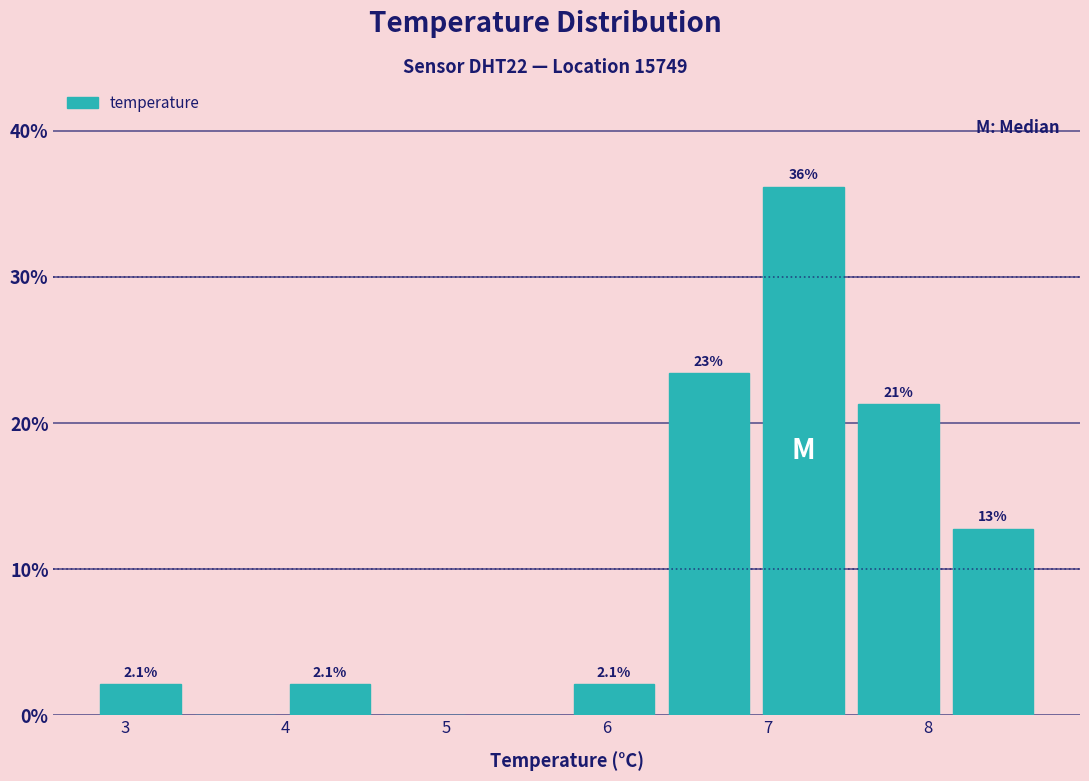

Which range on the x-axis has the tallest bar?

6.93 to 7.52